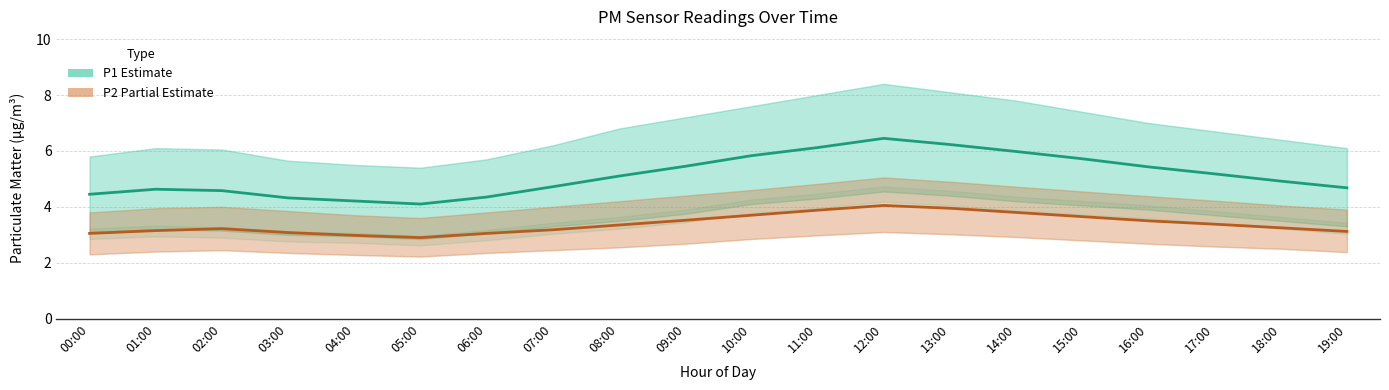

The P1 (Estimate) series shows 4.6 at 02:00. True or false?

True